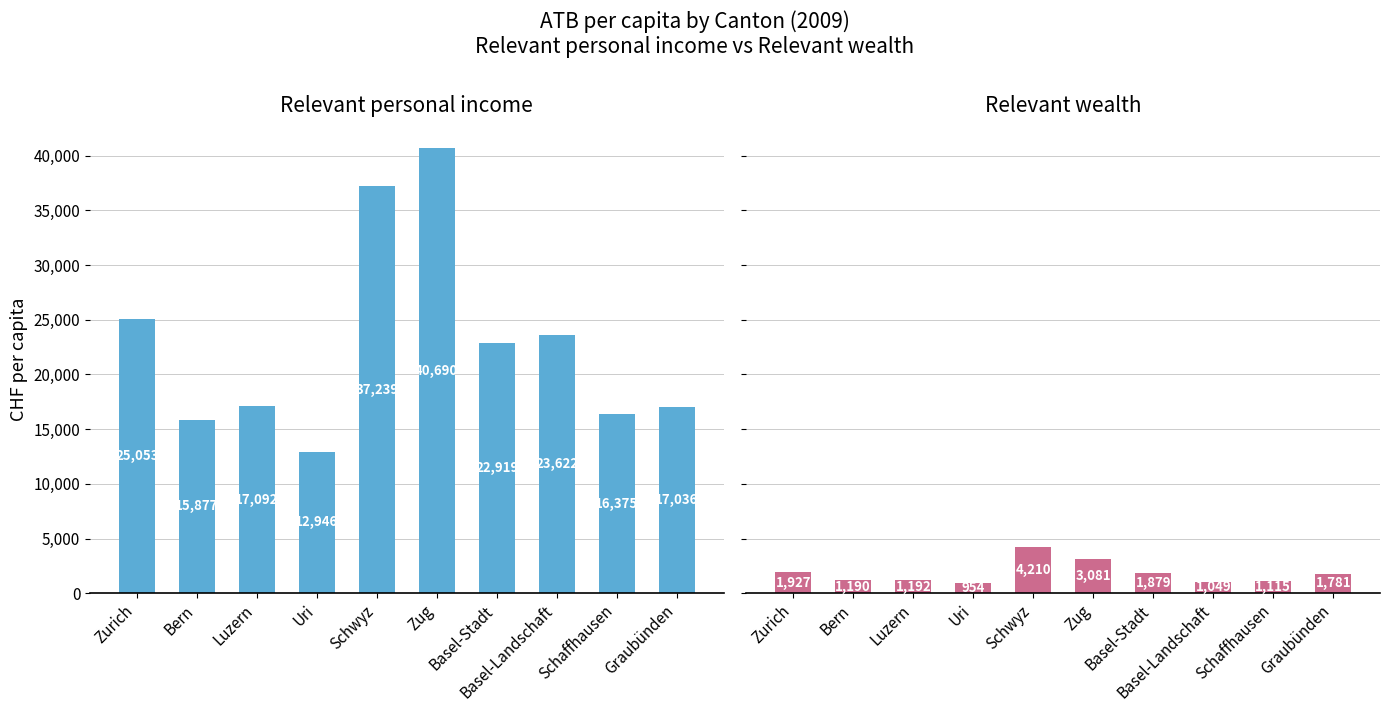

What is the sum of the Relevant personal income values at Schaffhausen and Luzern?

33467.7